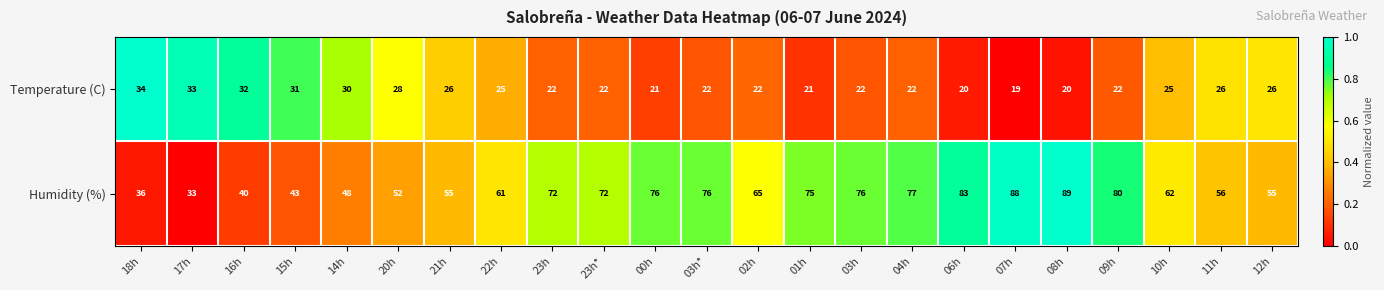

What is the total value across all series at 00h?

97